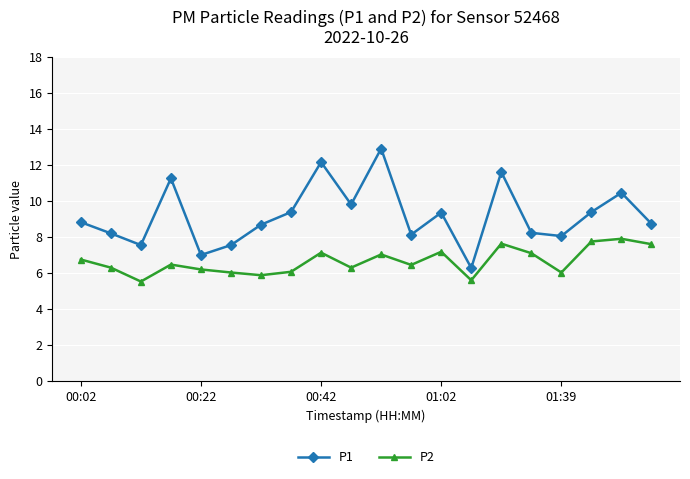

True or false: P1 and P2 intersect in this chart.

False